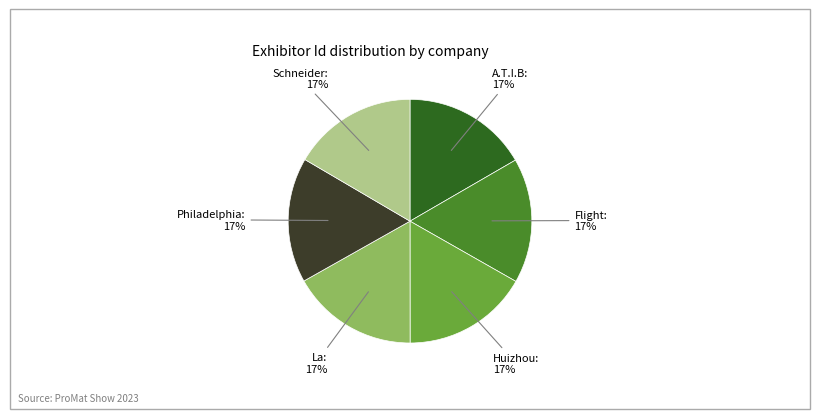

To the nearest percent, what is the average slice percentage?

17%